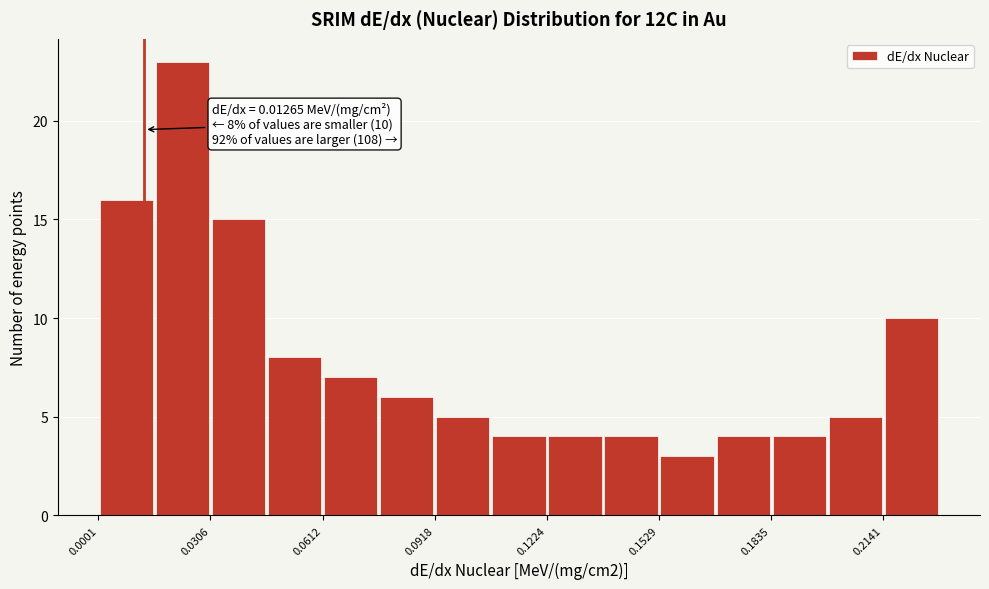

Around what value on the x-axis is the tallest bar? Give the approximate position of its centre, as read against the axis.

0.025